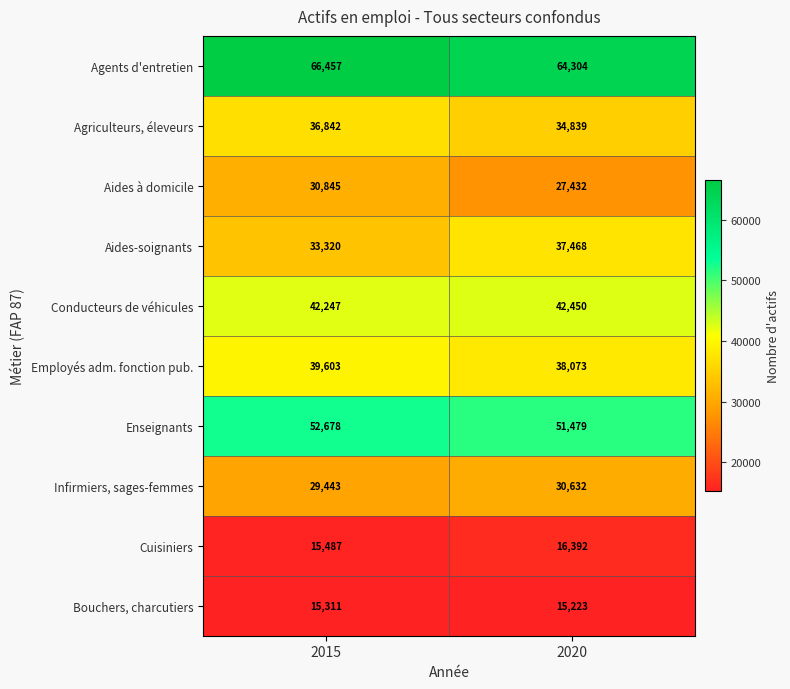

Which series has the widest spread of values?

Aides-soignants